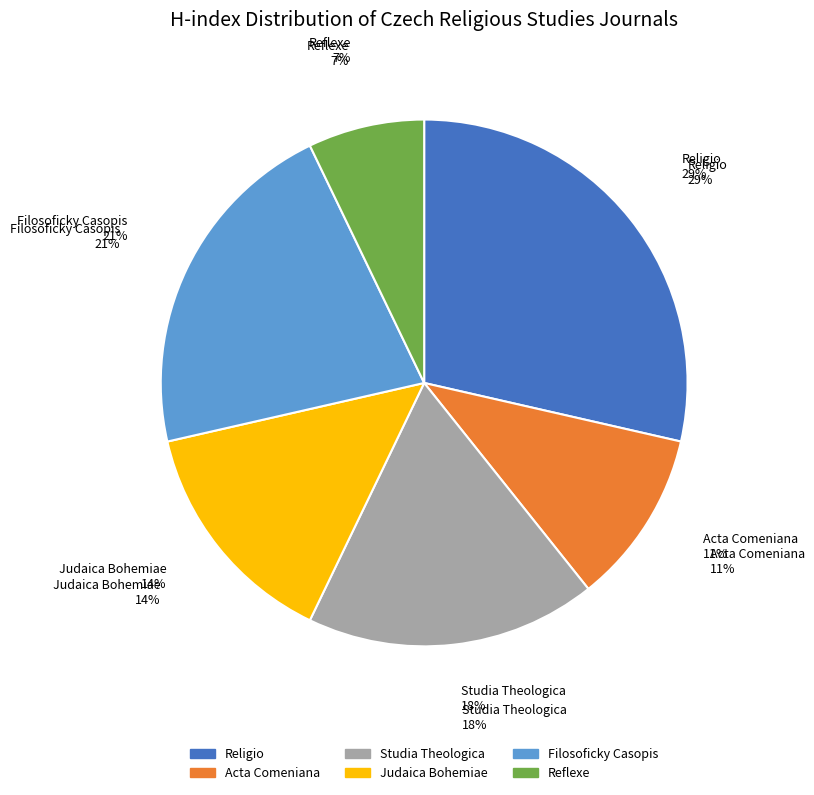

How many slices are in this pie chart?

6